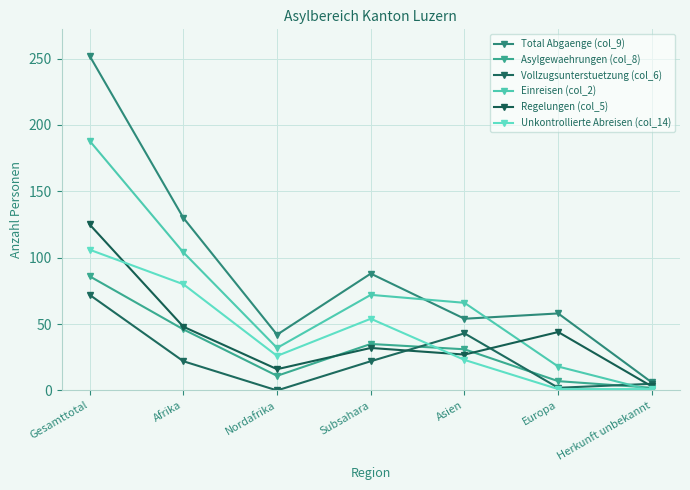

At which label does Unkontrollierte Abreisen (col_14) reach its minimum?

Europa